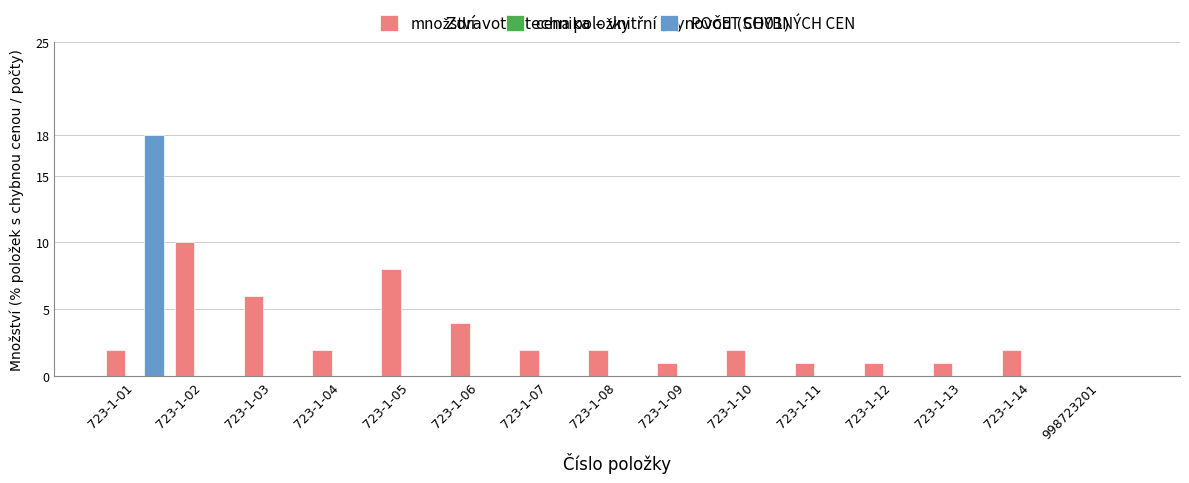

At which category is the sum across all series the highest?

723-1-01